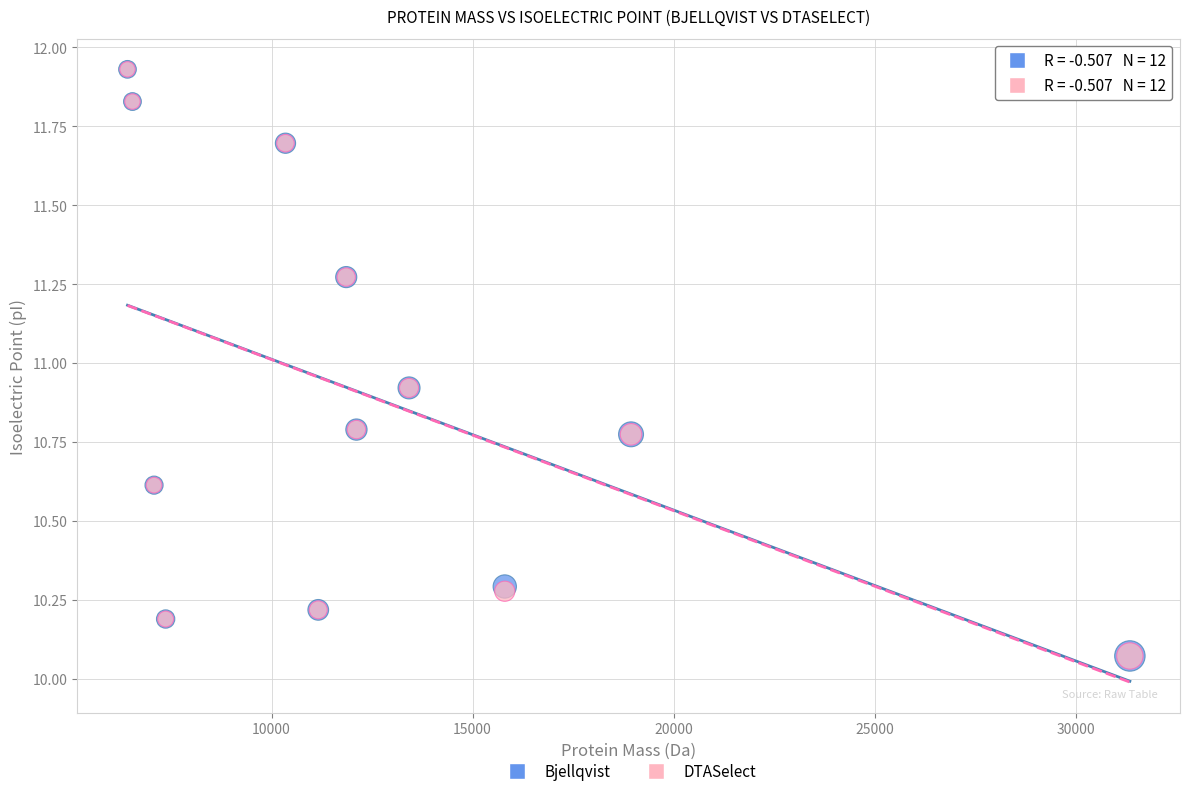

What are all the series names shown in the legend?

Bjellqvist, DTASelect